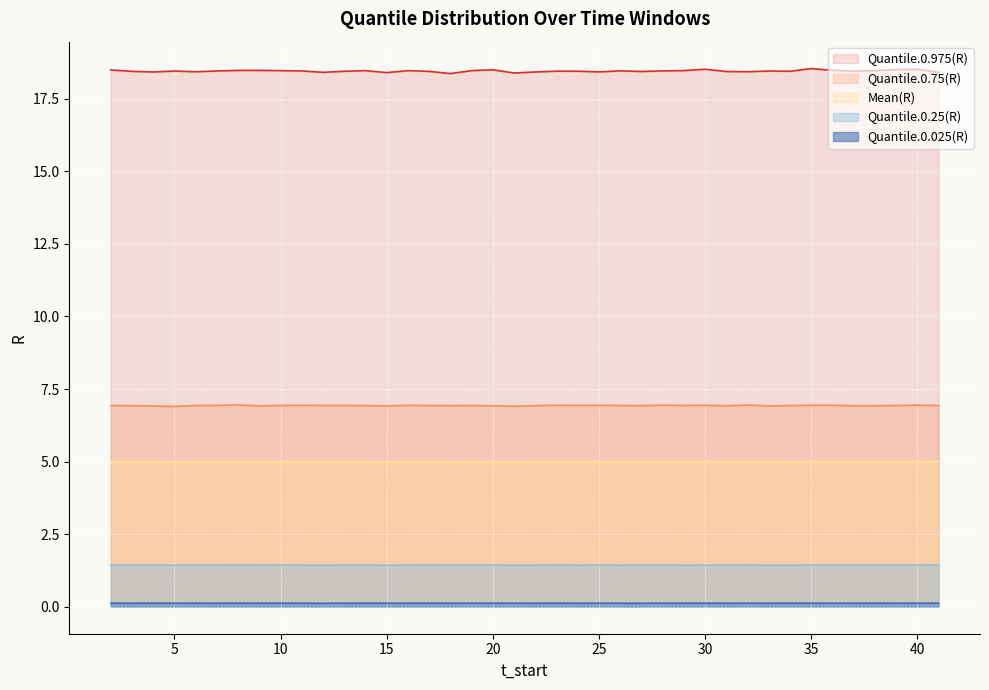

Count the Quantile.0.975(R) values in the range 18 to 19.

40